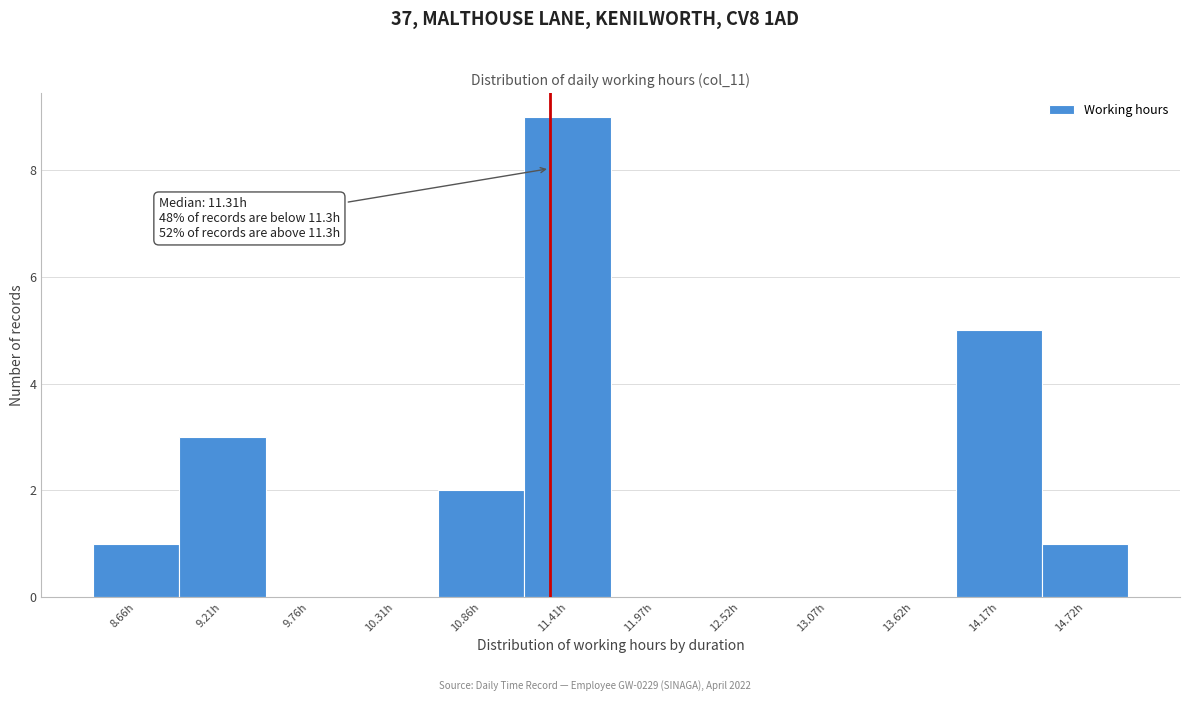

Which range on the x-axis has the tallest bar?

11.1 to 11.7